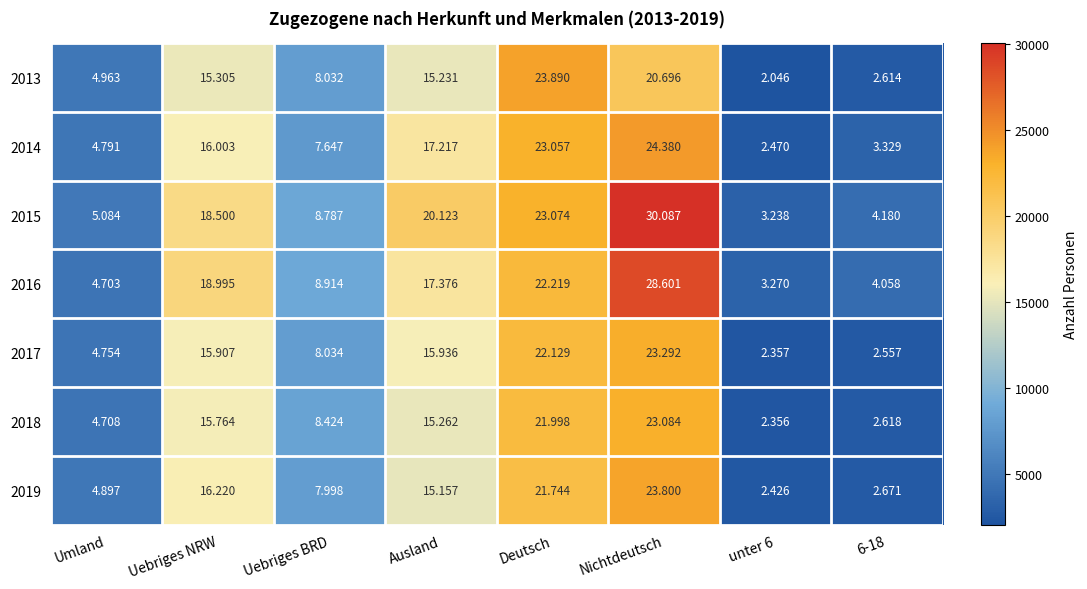

List the series in order of their peak value, highest first.

2015, 2016, 2014, 2013, 2019, 2017, 2018